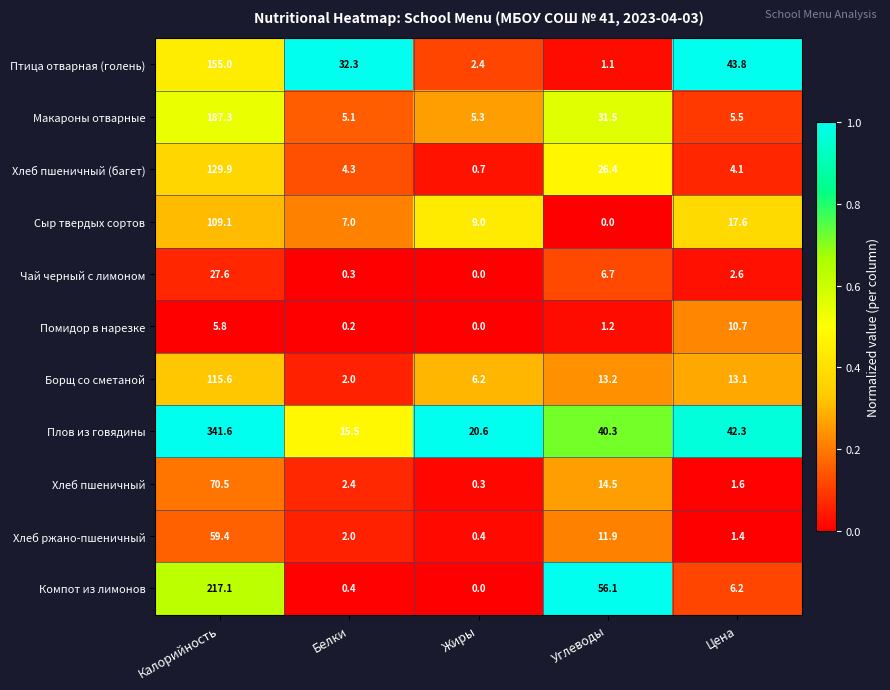

The Компот из лимонов series shows 18.3 at Углеводы. True or false?

False